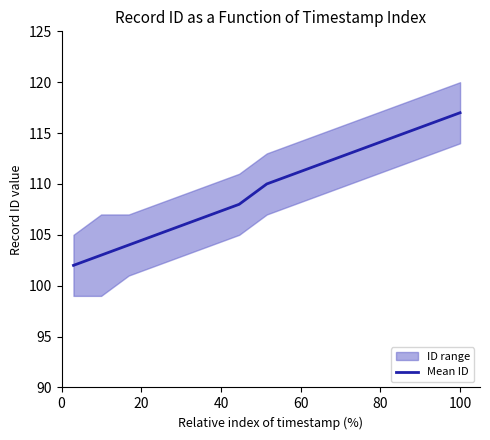

What is the minimum value for Mean ID?

102